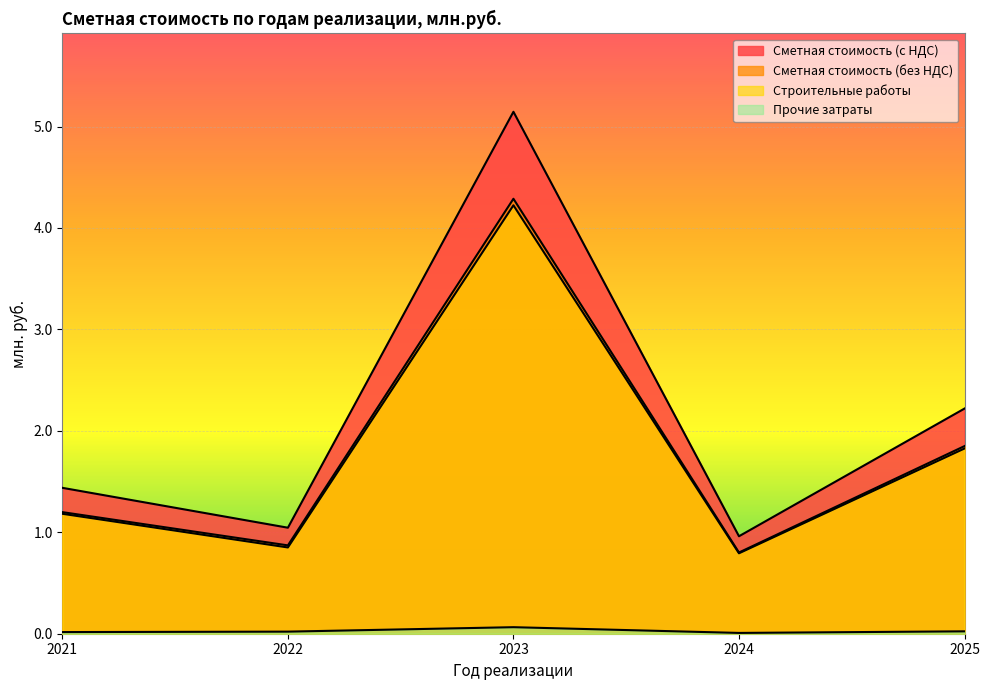

The value of Строительные работы at 2023 is 4.2. True or false?

True